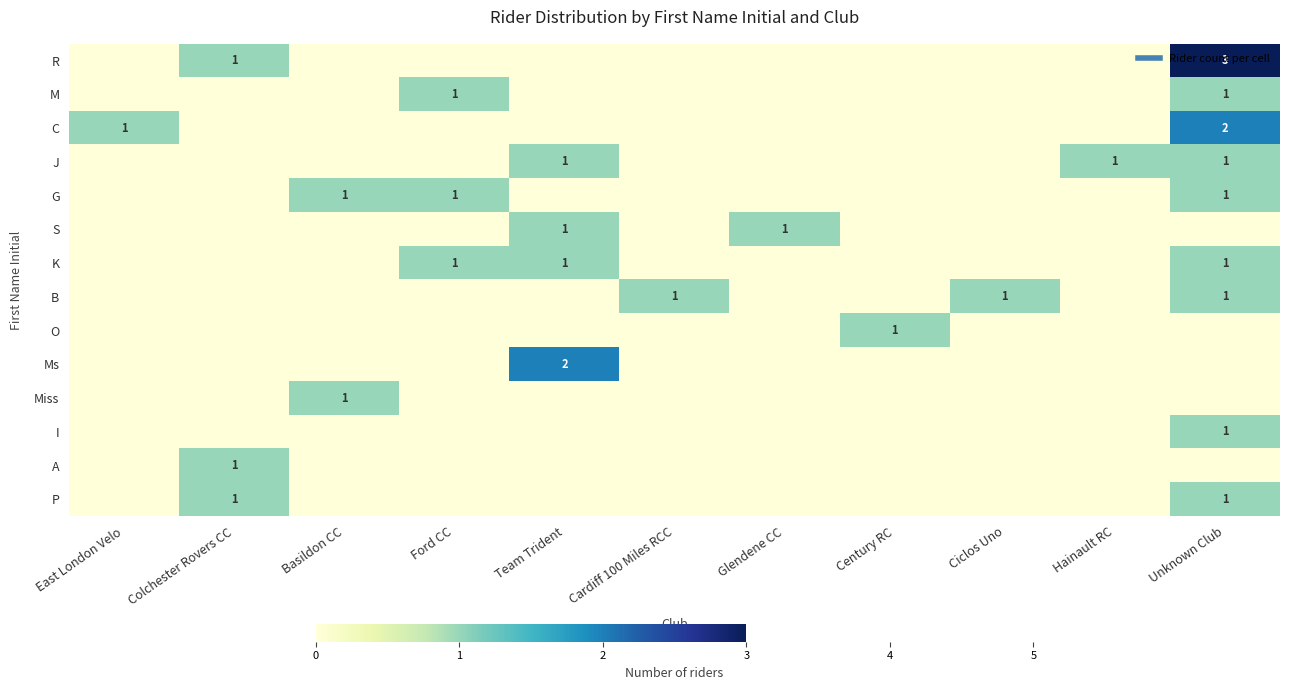

At which category is the sum across all series the highest?

Unknown Club